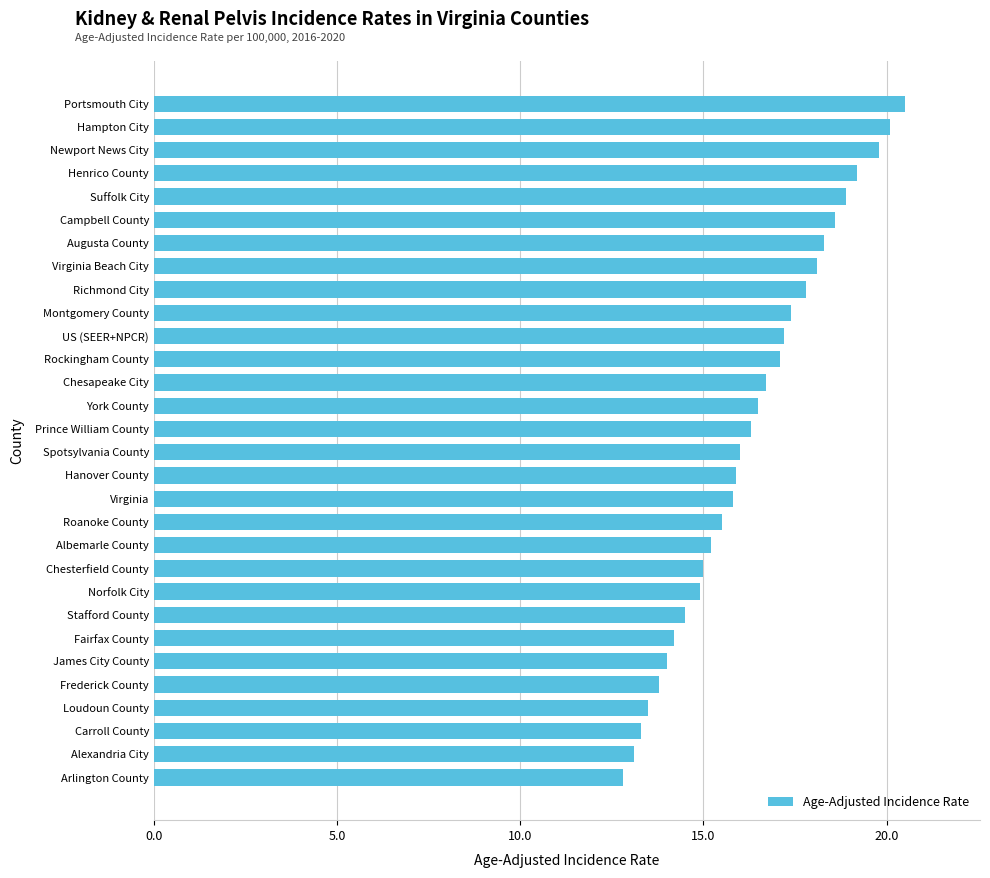

How many distinct data groups are displayed?

1